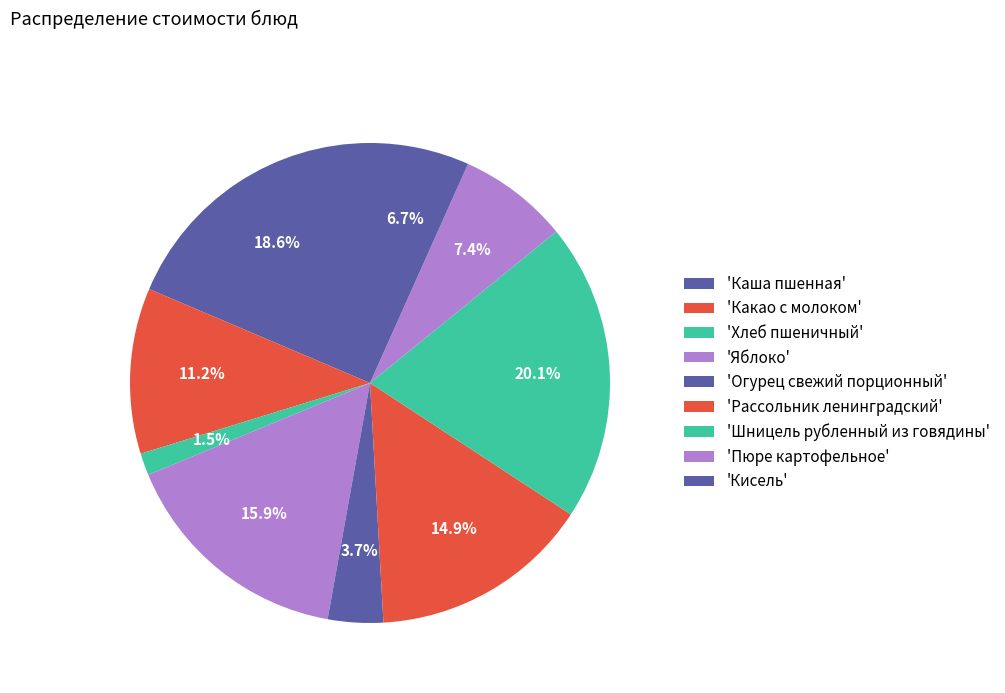

How many segments does this pie chart have?

9